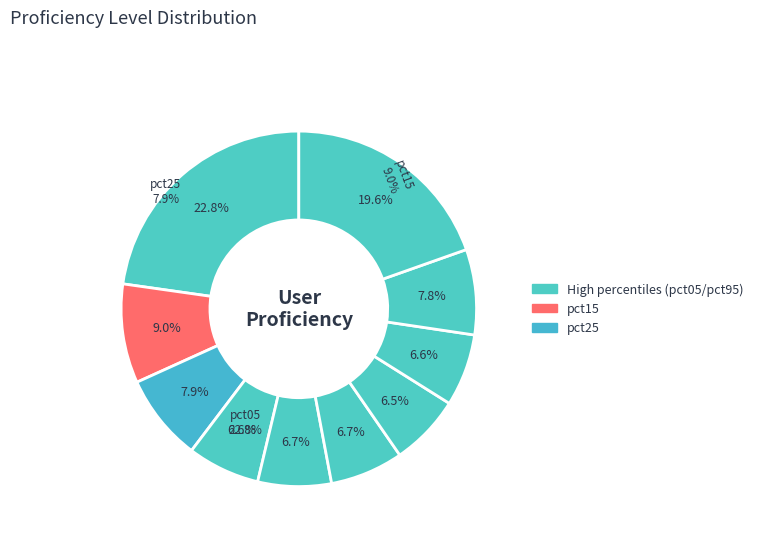

How many segments does this pie chart have?

10